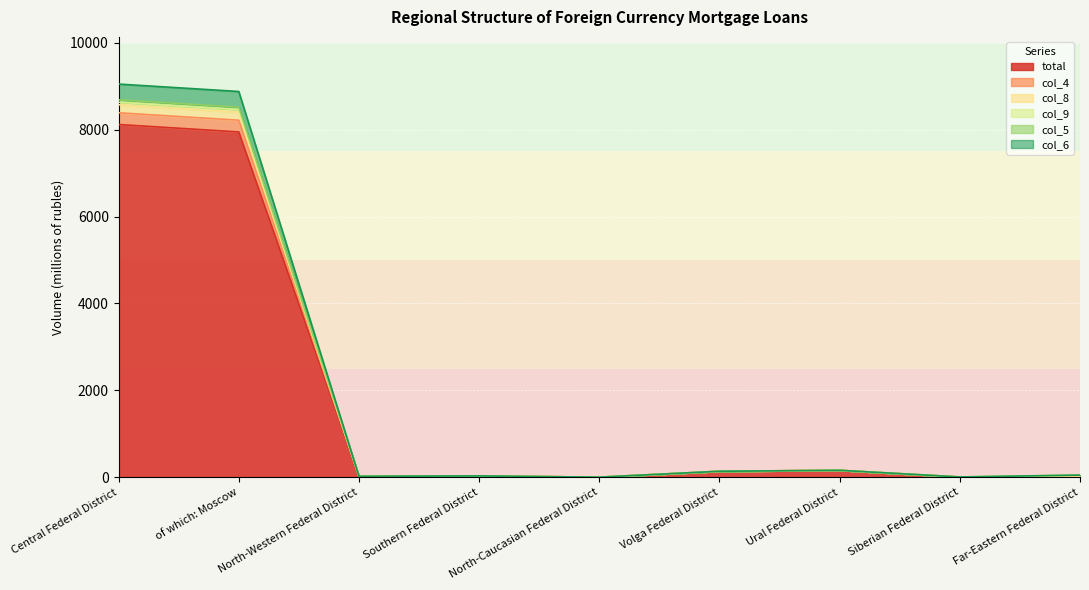

Which series changed the most between Volga Federal District and Far-Eastern Federal District?

total